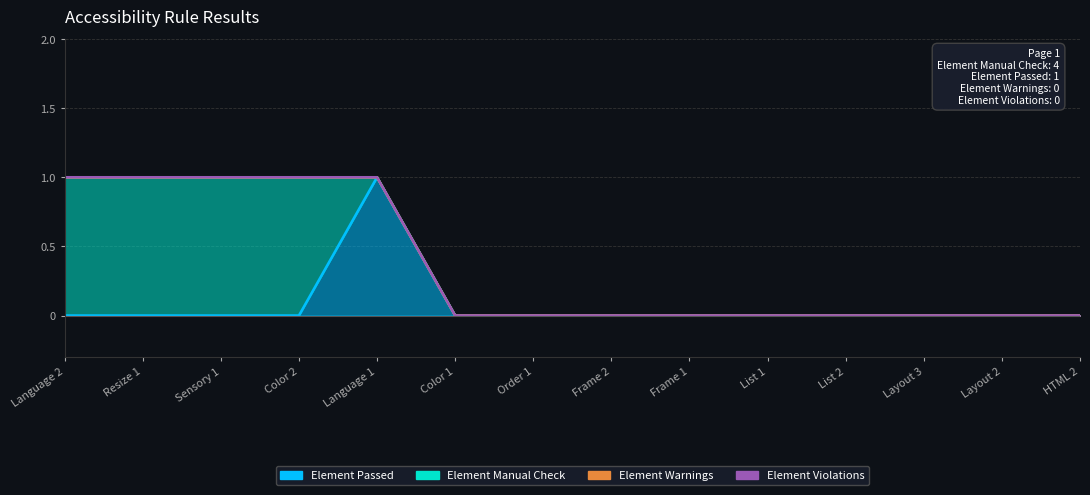

Which series has the largest range (max minus min)?

Element Passed